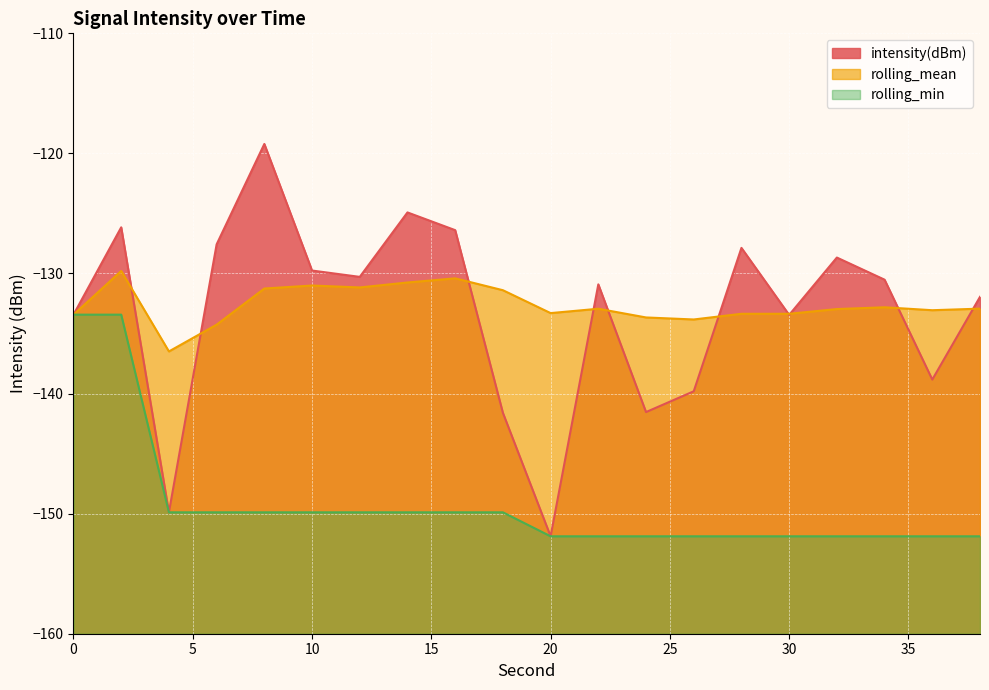

Reading left to right, what are all the values shown in this chart?

intensity(dBm): -133.4	-126.2	-149.9	-127.6	-119.2	-129.8	-130.3	-124.9	-126.4	-141.6	-151.9	-130.9	-141.5	-139.8	-127.9	-133.4	-128.7	-130.5	-138.8	-131.9
rolling_mean: -133.4	-129.8	-136.5	-134.3	-131.3	-131.0	-131.2	-130.7	-130.4	-131.4	-133.3	-132.9	-133.7	-133.8	-133.4	-133.4	-133.0	-132.8	-133.1	-132.9
rolling_min: -133.4	-133.4	-149.9	-149.9	-149.9	-149.9	-149.9	-149.9	-149.9	-149.9	-151.9	-151.9	-151.9	-151.9	-151.9	-151.9	-151.9	-151.9	-151.9	-151.9